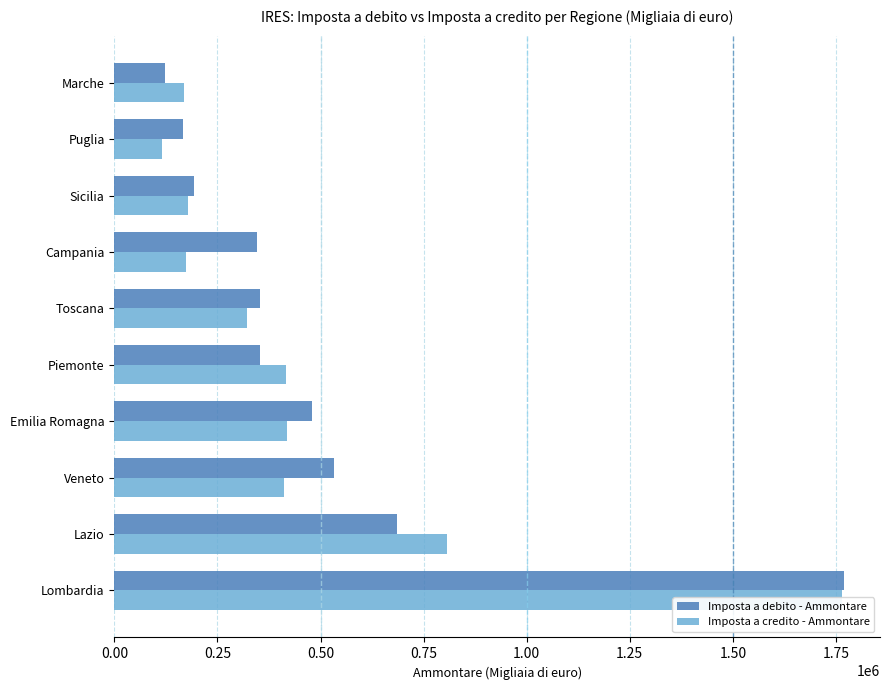

How many distinct data groups are displayed?

2